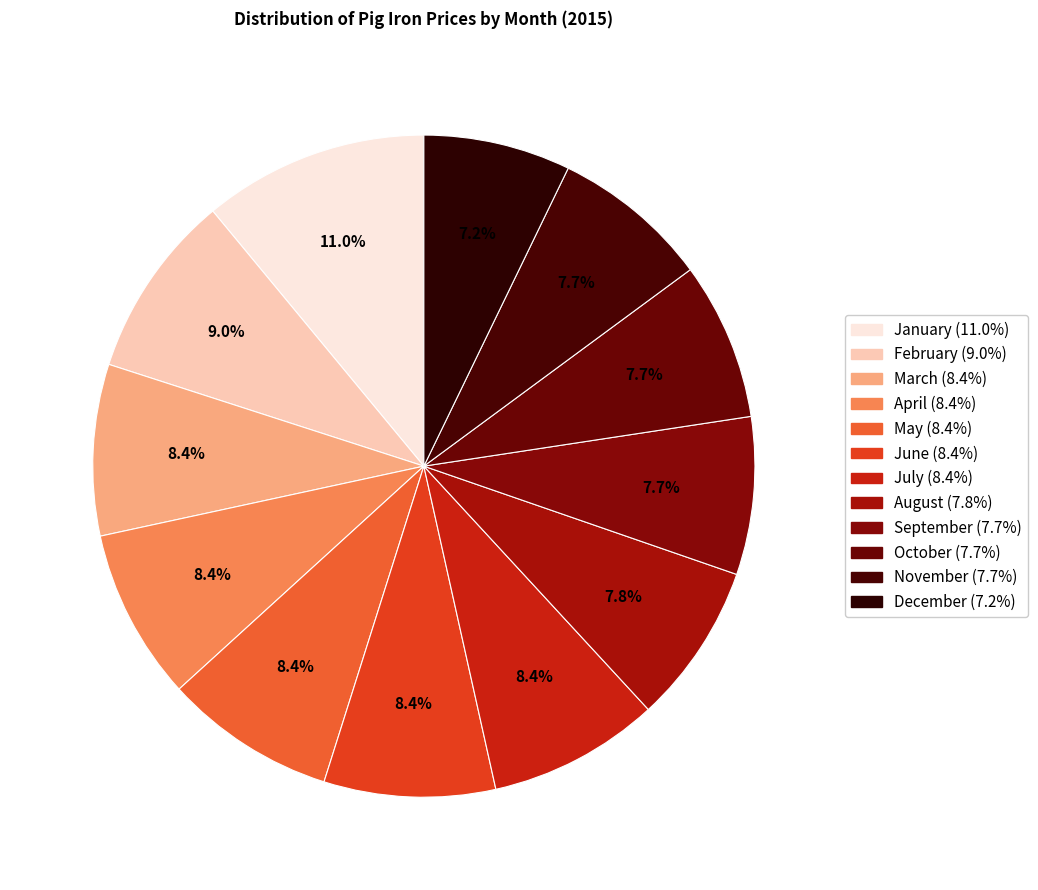

What is the largest slice in the pie chart?

January